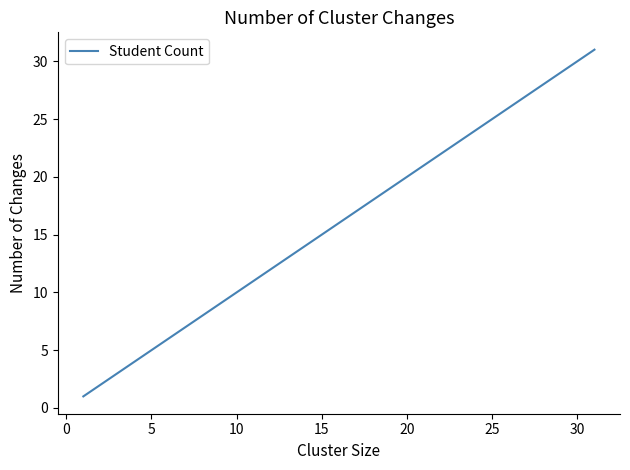

How many distinct data groups are displayed?

1